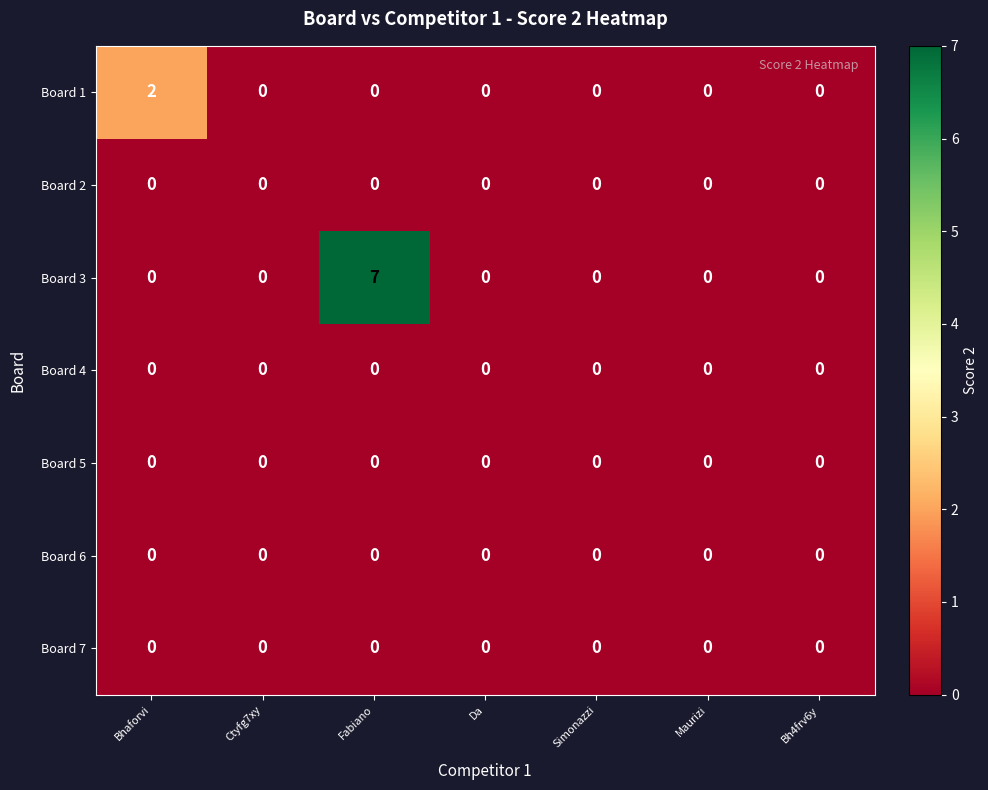

At which category is the sum across all series the highest?

Fabiano